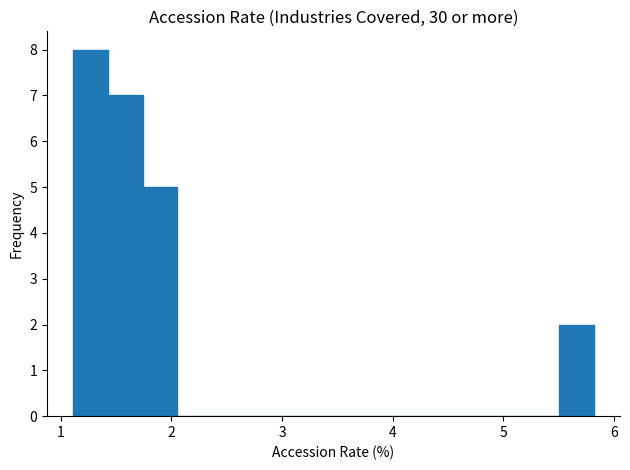

Read against the x-axis, roughly where is the centre of the tallest bar?

1.3